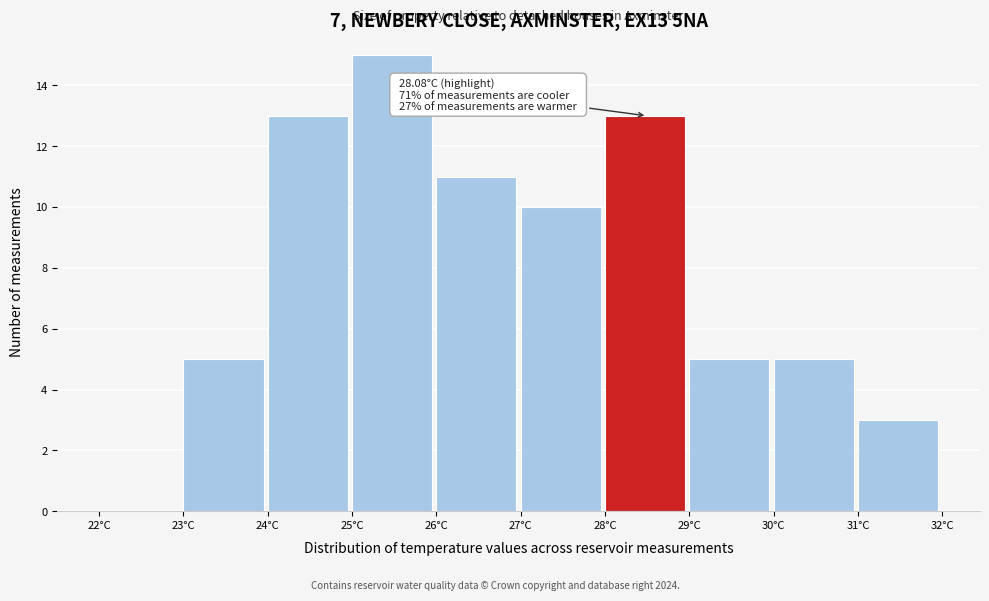

Which range on the x-axis has the tallest bar?

25 to 26